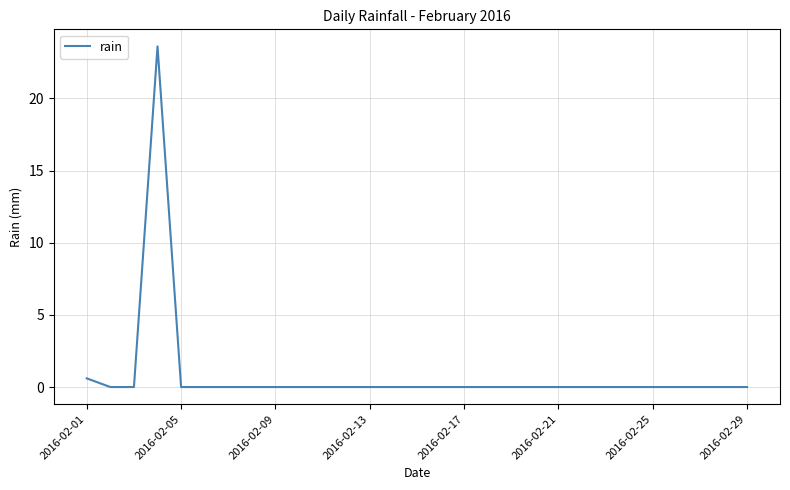

What is the maximum value shown in the chart?

23.6